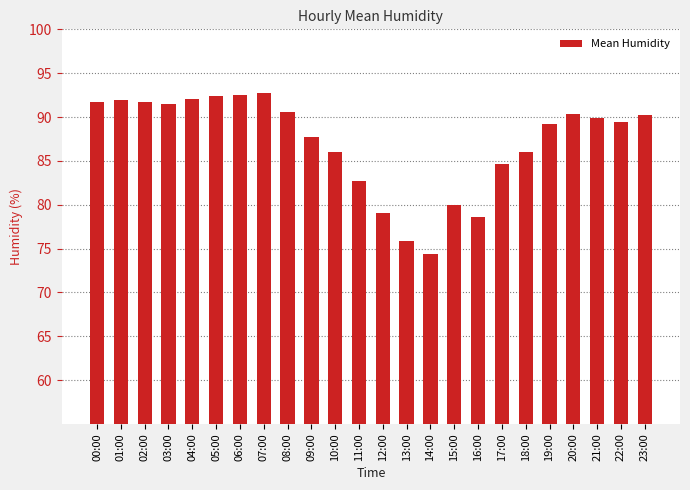

Is it true that the value at 20:00 is 90.3?

True